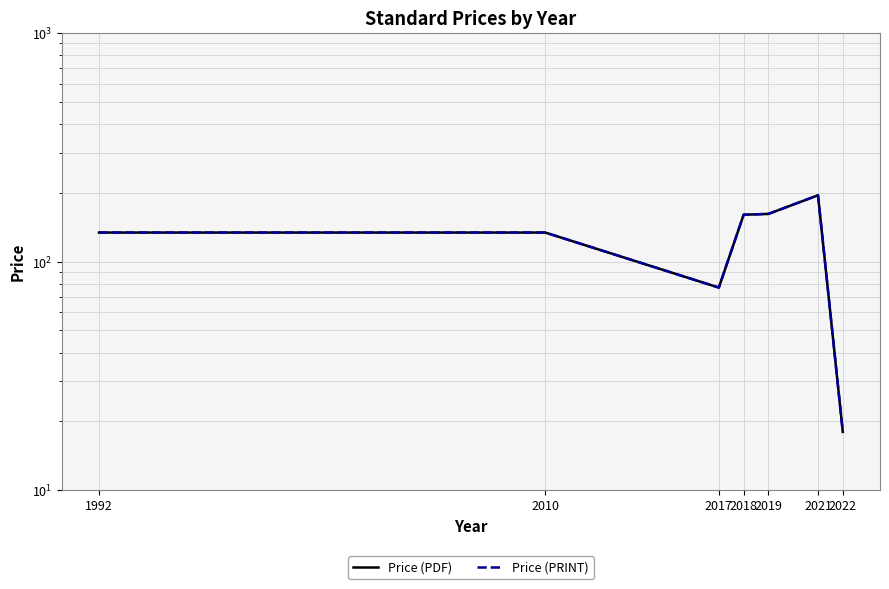

Where is the first local maximum for Price (PRINT)?

2021